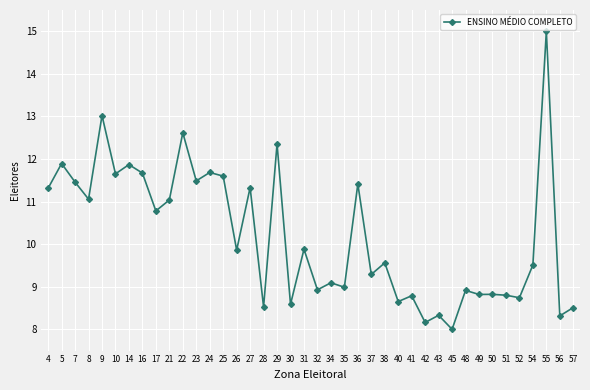

What is the minimum value shown in the chart?

8.0